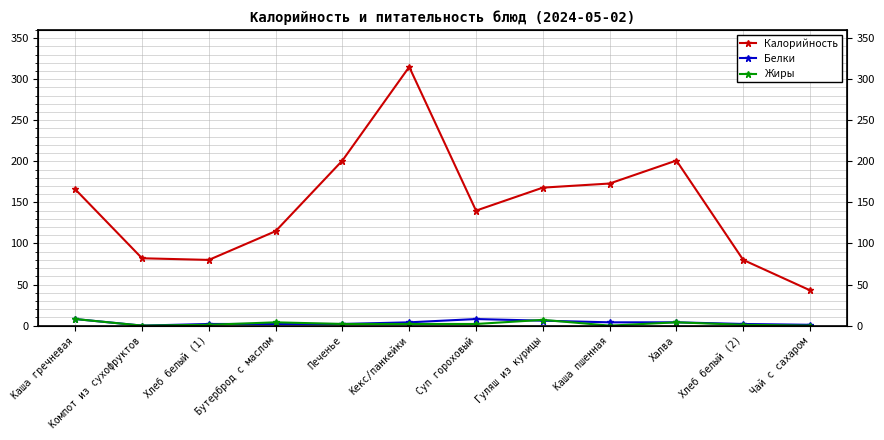

What is the average value of the Жиры series?

3